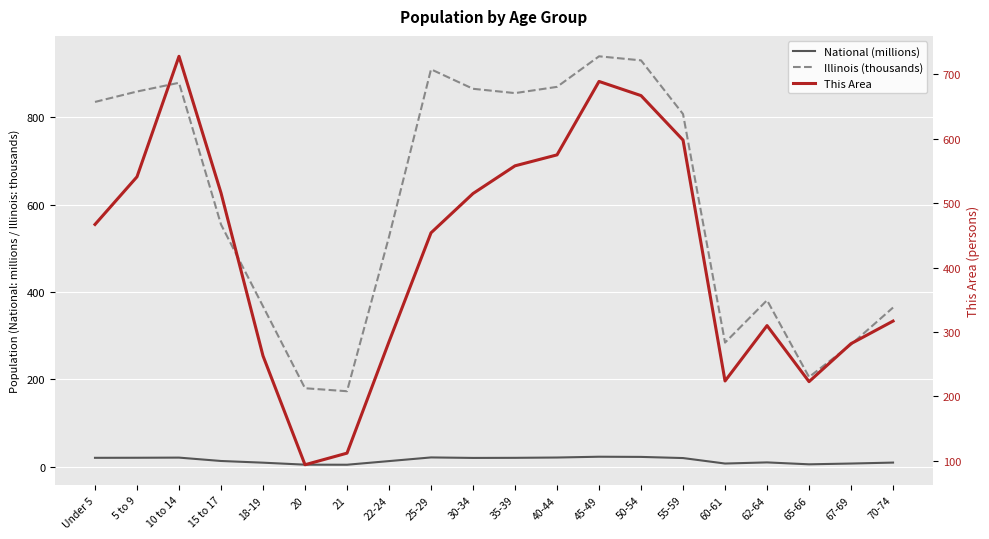

True or false: Illinois (thousands) and National (millions) cross at least once.

False